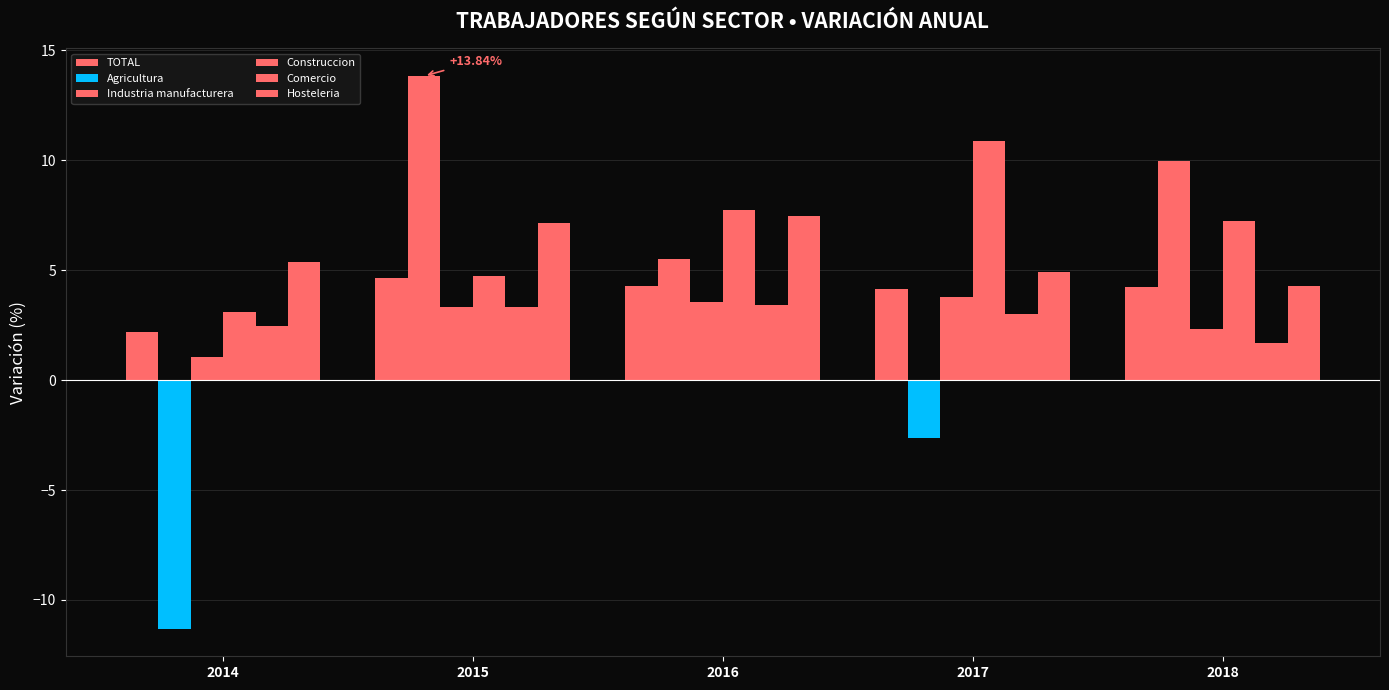

Count the number of data series in this chart.

6